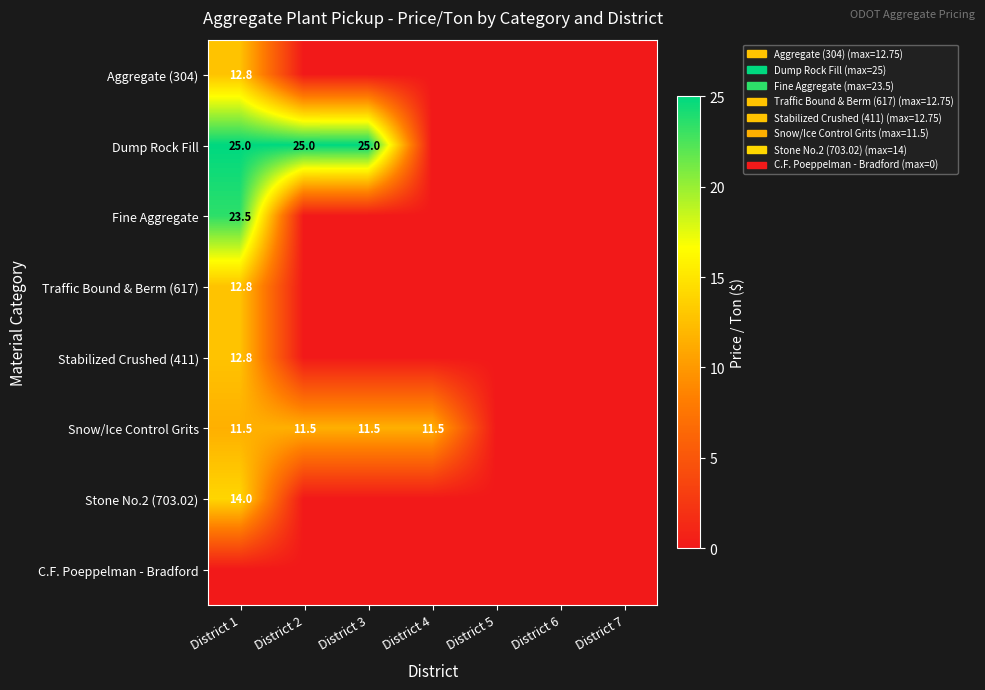

The value of Traffic Bound & Berm (617) at District 1 is 12.8. True or false?

True